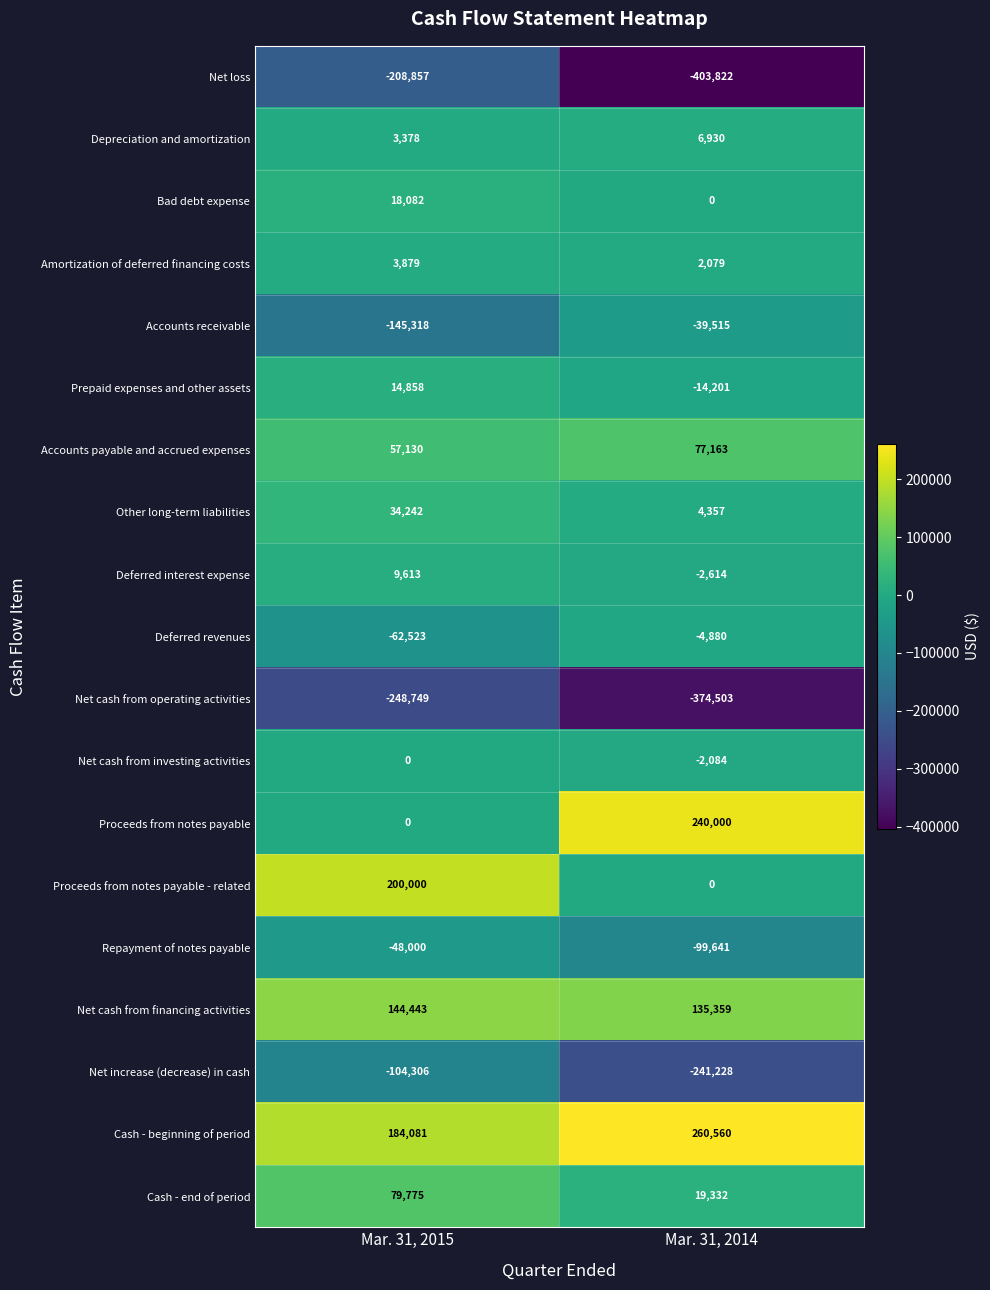

The value of Cash - end of period at Mar. 31, 2015 is 131664. True or false?

False